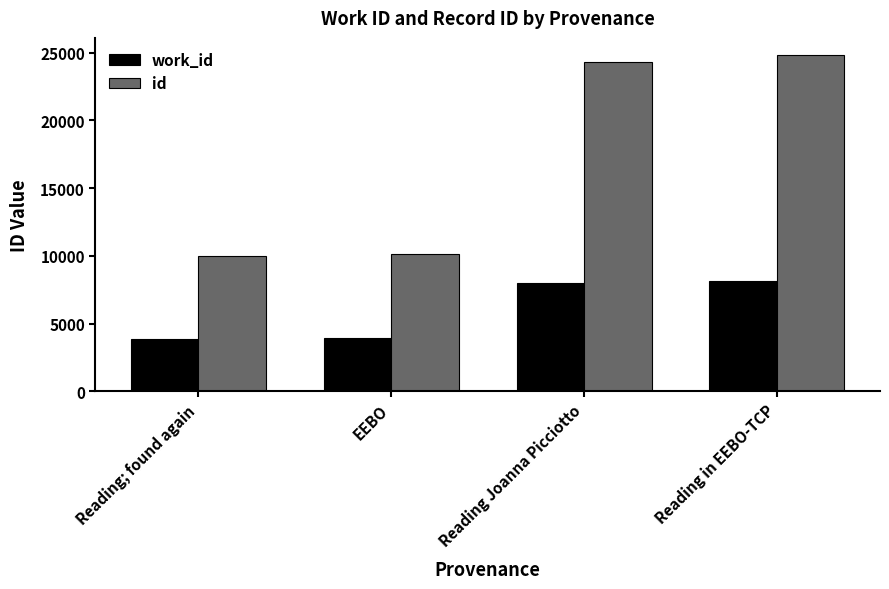

How many values in the id series are below 24336?

2